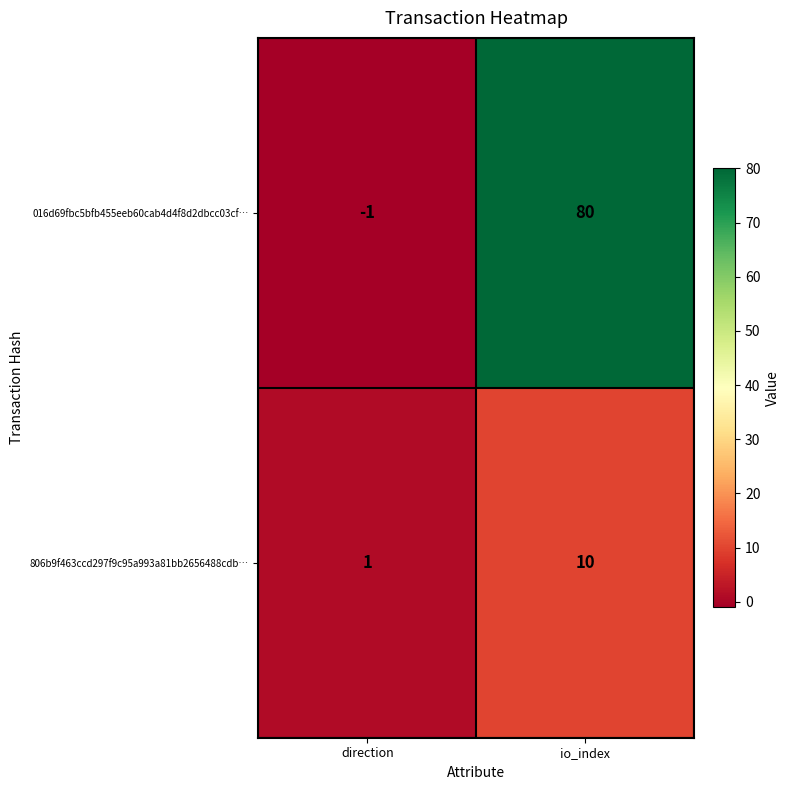

At which label is 016d69fbc5bfb455eeb60cab4d4f8d2dbcc03cf… closest to 39?

direction